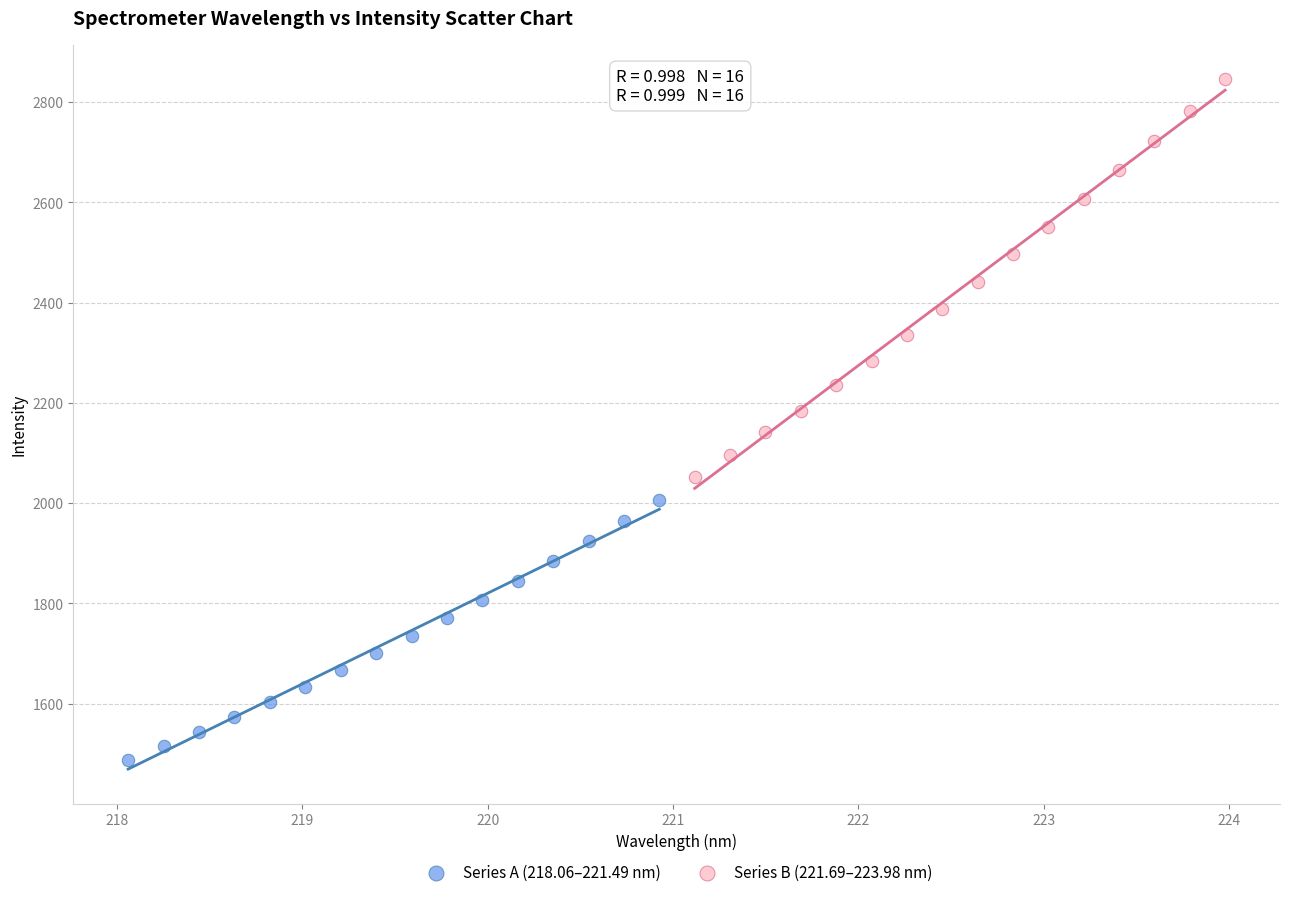

Which series contains the highest Y value?

Series B (221.69–223.98 nm)